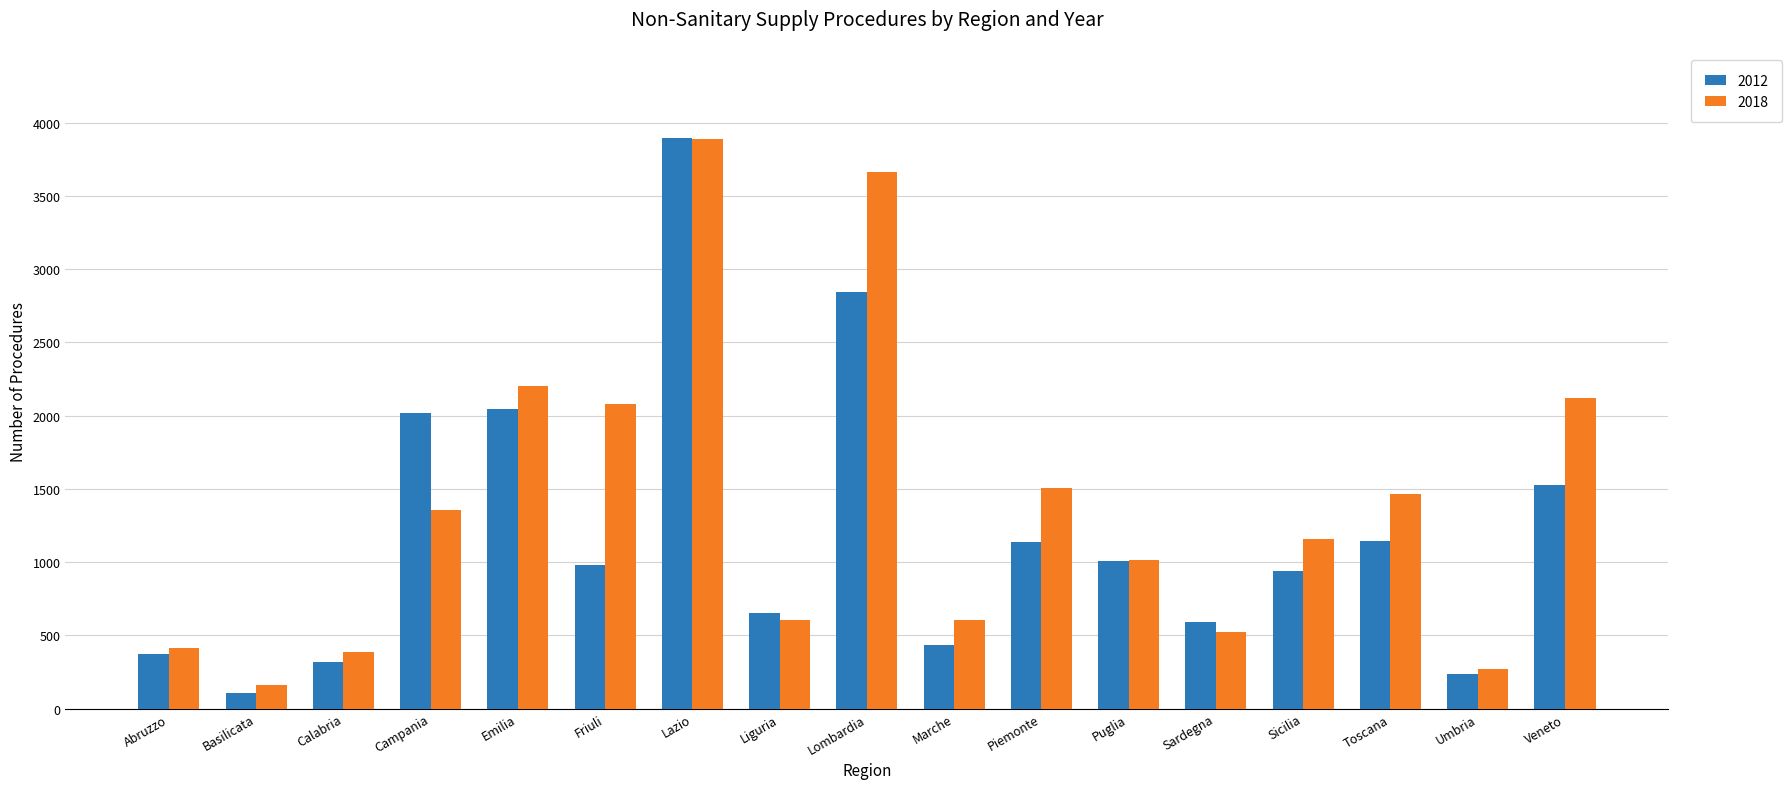

True or false: 2018 has a value of 3562 at Friuli.

False